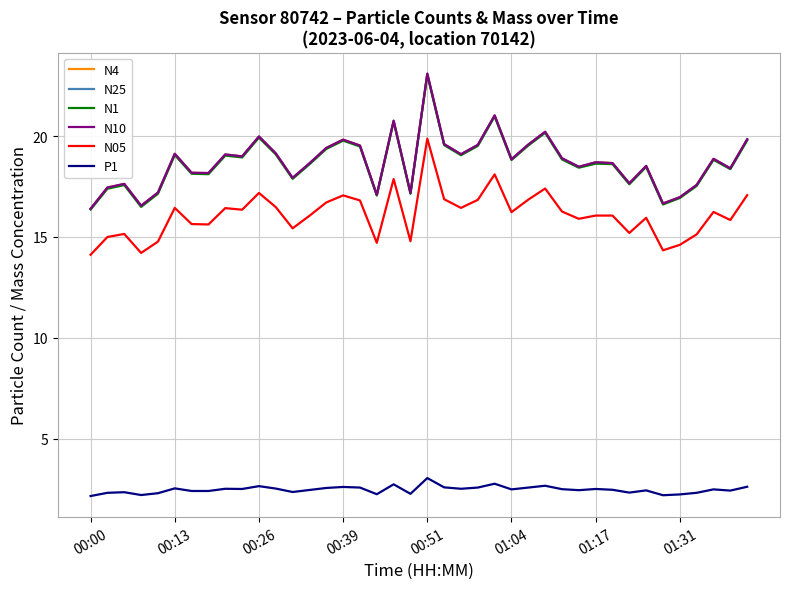

What is the minimum value shown in the chart?

2.2